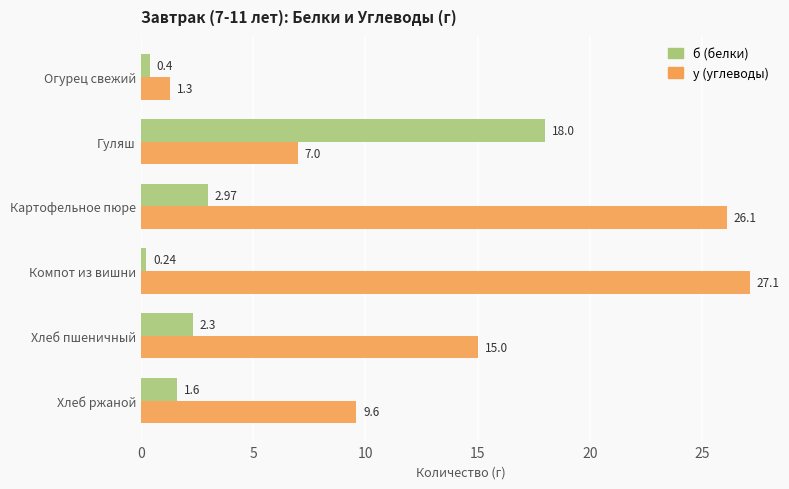

What is the difference between the maximum and minimum values in the б (белки) series?

17.8